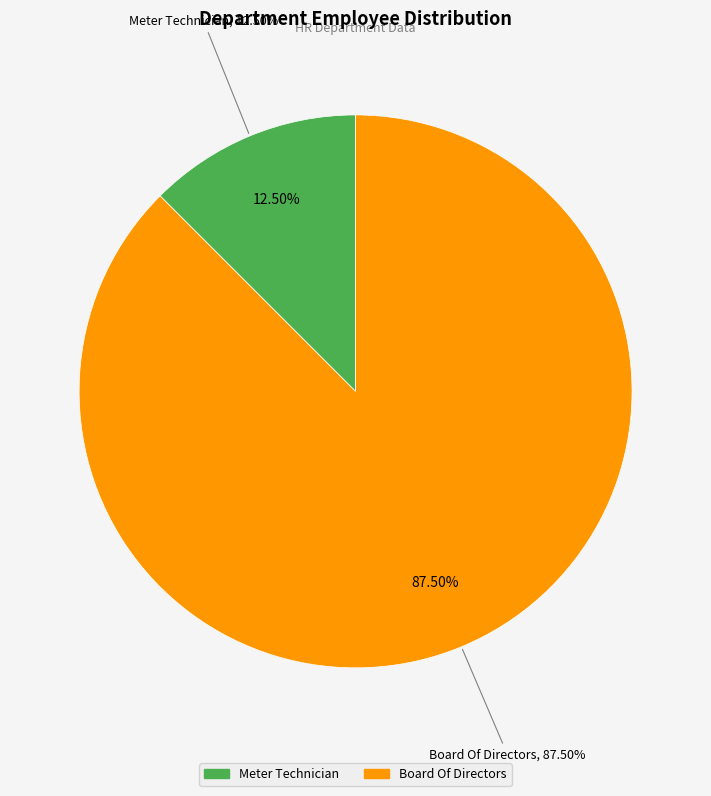

What percentage do Board Of Directors and Meter Technician together represent?

100.0%